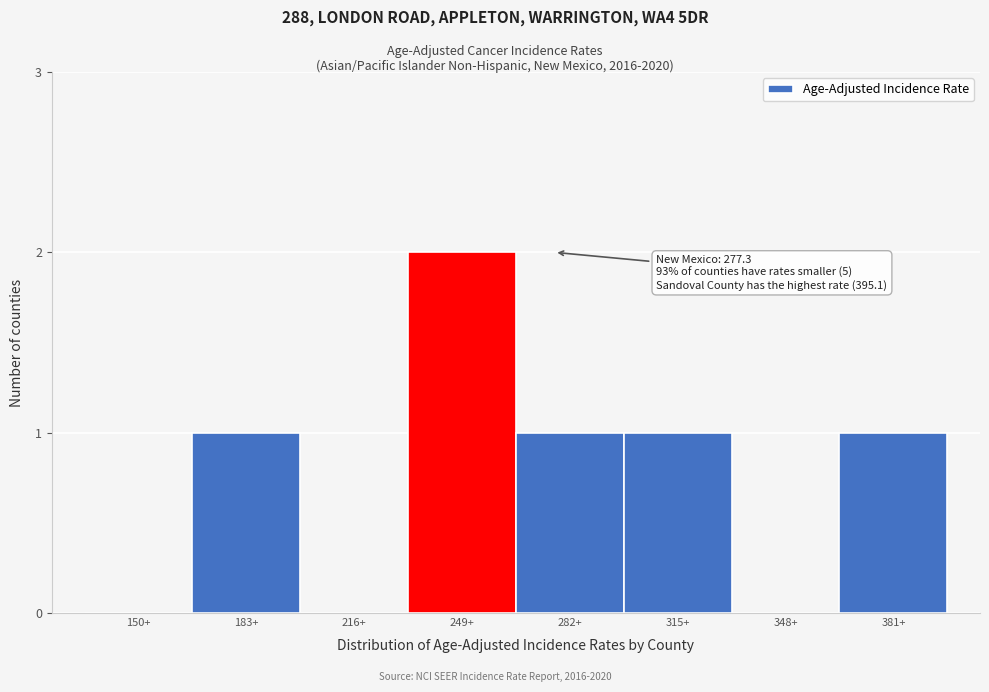

Reading left to right, what are all the values shown in this chart?

150+=0	183+=1	216+=0	249+=2	282+=1	315+=1	348+=0	381+=1